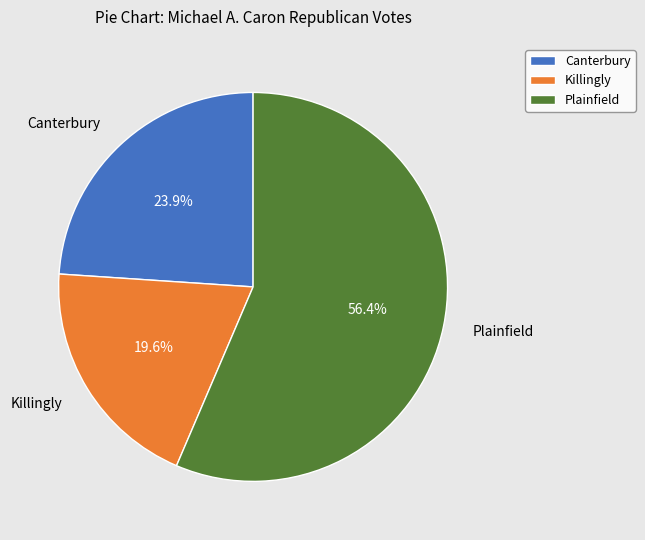

To the nearest percent, what is the average slice percentage?

33%